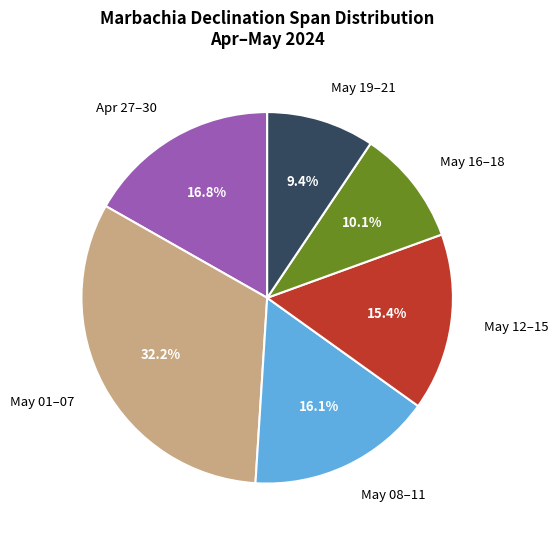

Count the number of slices in the pie.

6